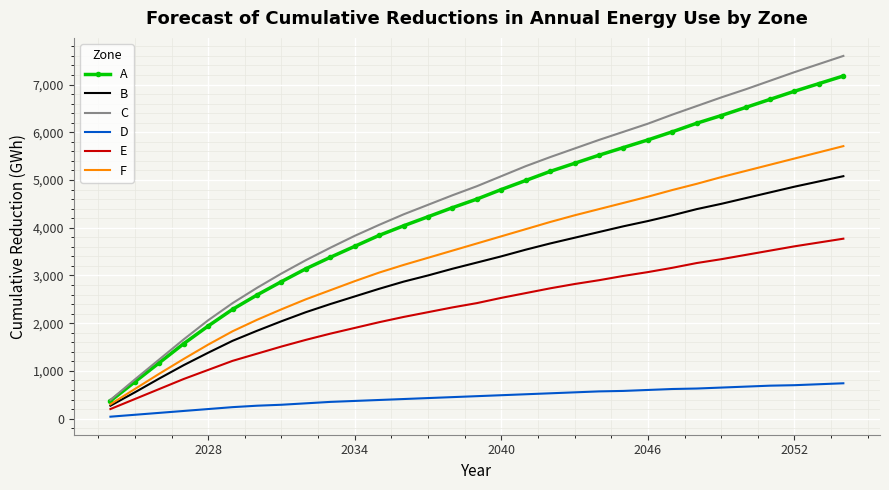

Which series has the largest range (max minus min)?

C